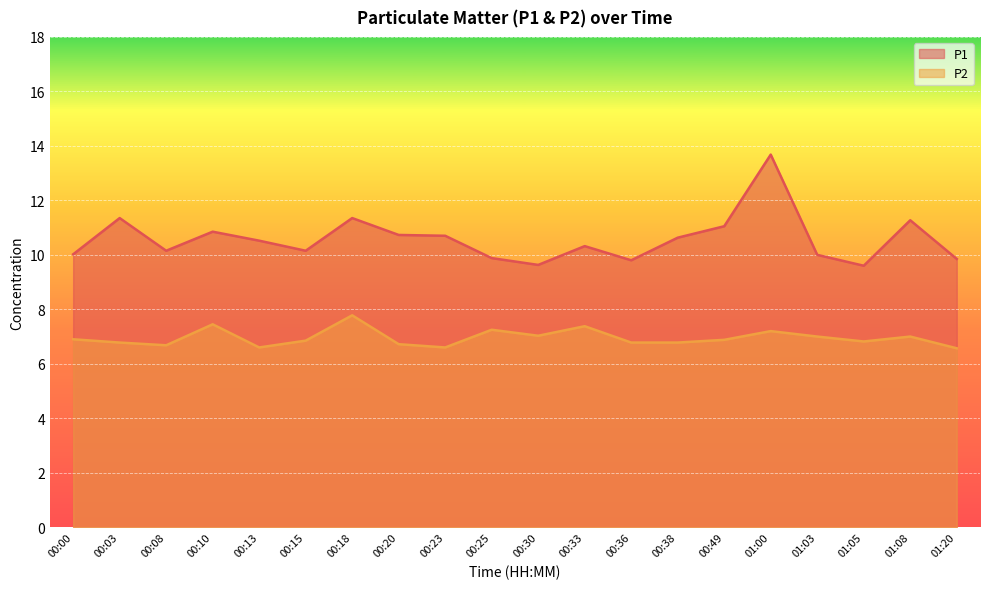

List the series in order of their peak value, lowest first.

P2, P1